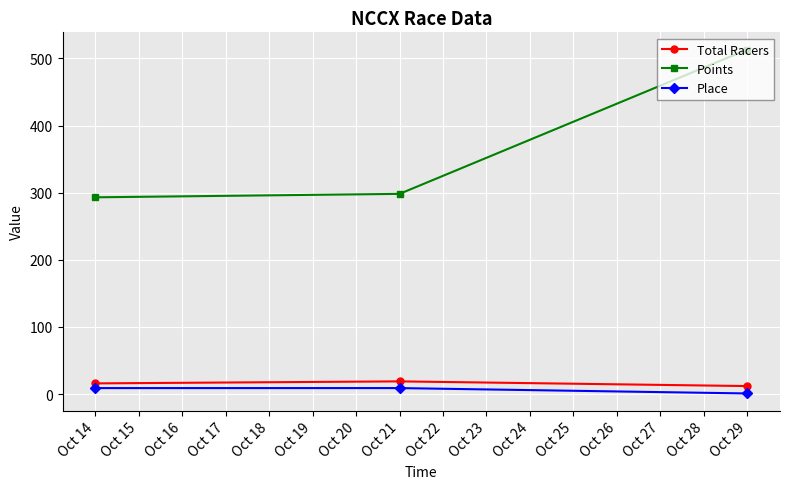

Is the value of Points at Oct 29 greater than the value of Place at Oct 21?

Yes